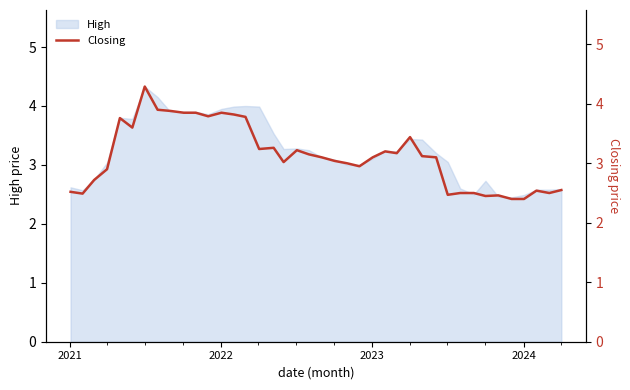

What is the highest value of the High series?

4.3